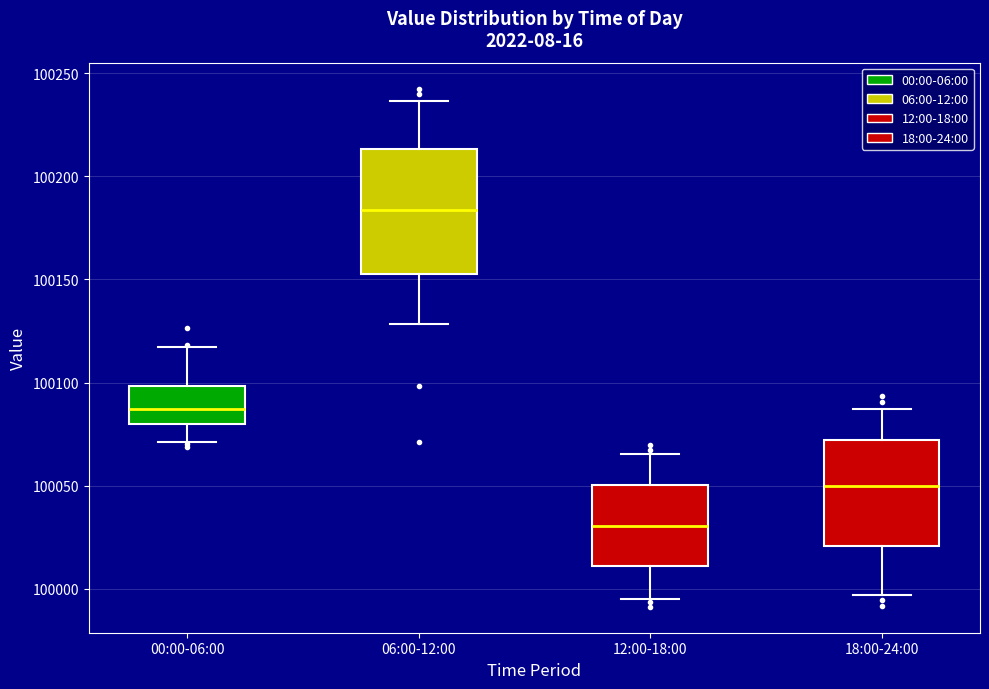

Reading left to right, read every box against the y-axis: the position of its median line, the range the box covers, and the ends of its whiskers. The values are not printed on the chart, so give them approximately, as read against the axis.

00:00-06:00: median 100085, box 100080 to 100100, whiskers 100070 to 100115
06:00-12:00: median 100185, box 100155 to 100215, whiskers 100130 to 100235
12:00-18:00: median 100030, box 100010 to 100050, whiskers 99995 to 100065
18:00-24:00: median 100050, box 100020 to 100070, whiskers 99995 to 100085